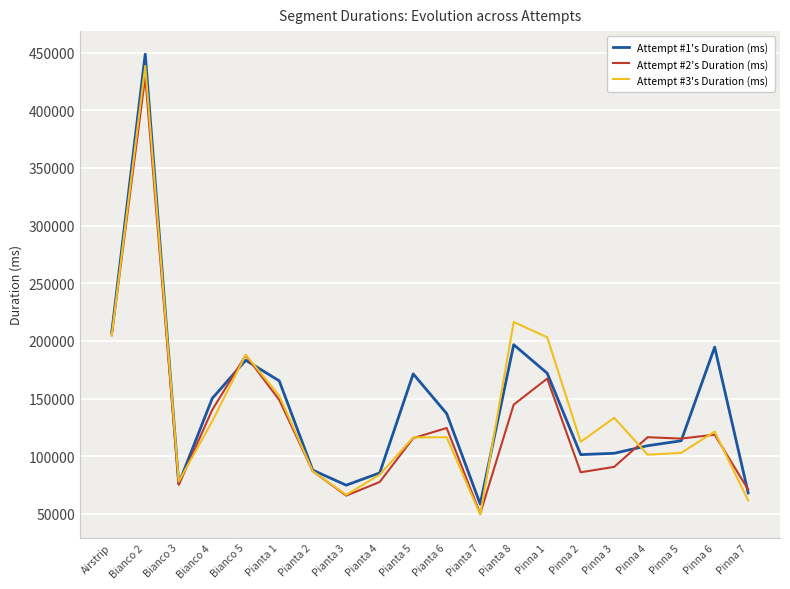

Which series has the largest range (max minus min)?

Attempt #1's Duration (ms)